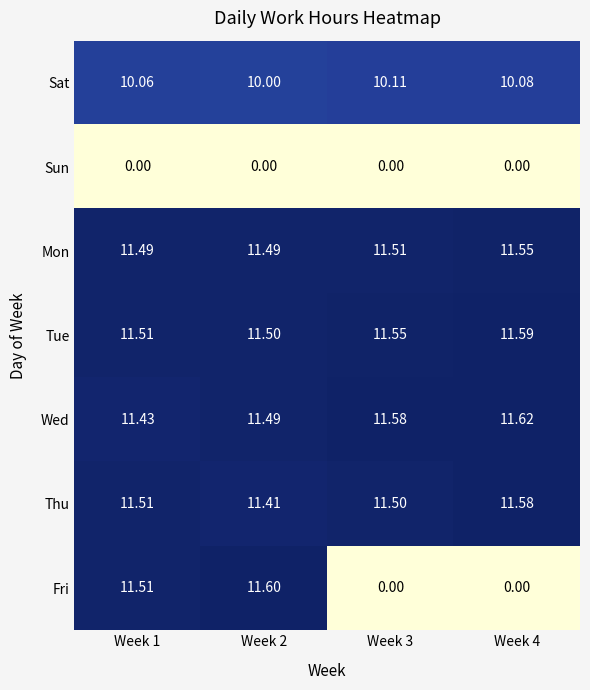

What is the spread (max minus min) of values at Week 2?

11.6